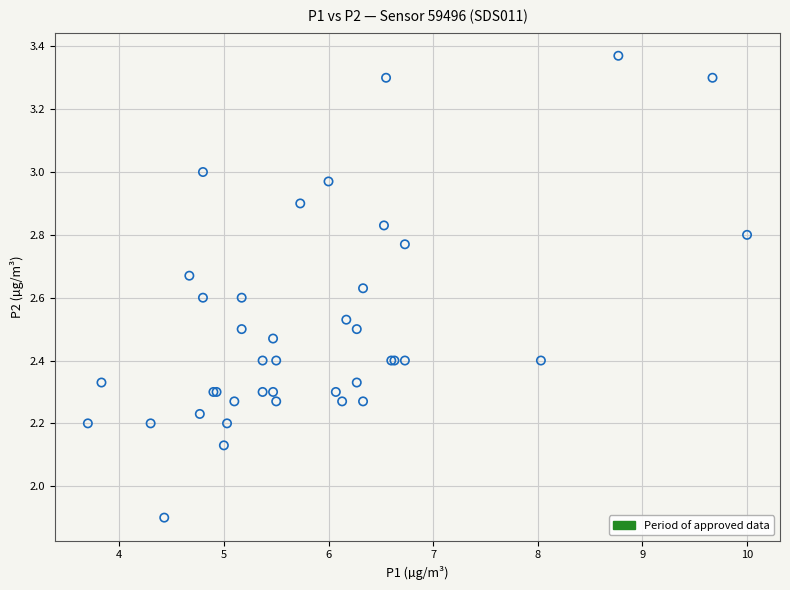

What Y value in the scatter plot is closest to 2?

1.9